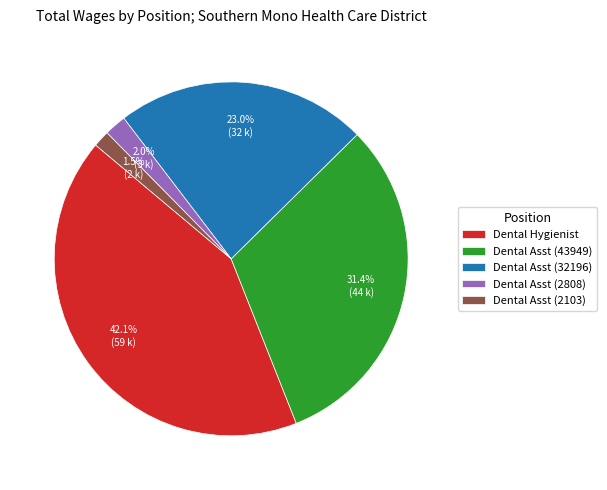

True or false: Dental Hygienist accounts for 54% of the total.

False